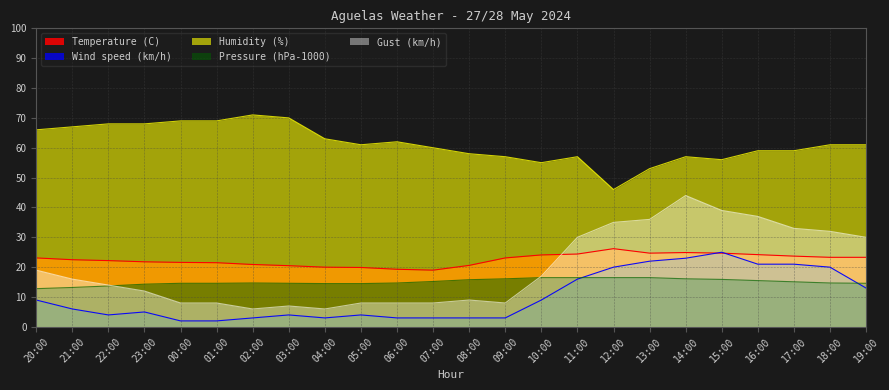

Rank the series at 05:00 from highest to lowest value.

Humidity (%), Temperature (C), Pressure (hPa-1000), Gust (km/h), Wind speed (km/h)